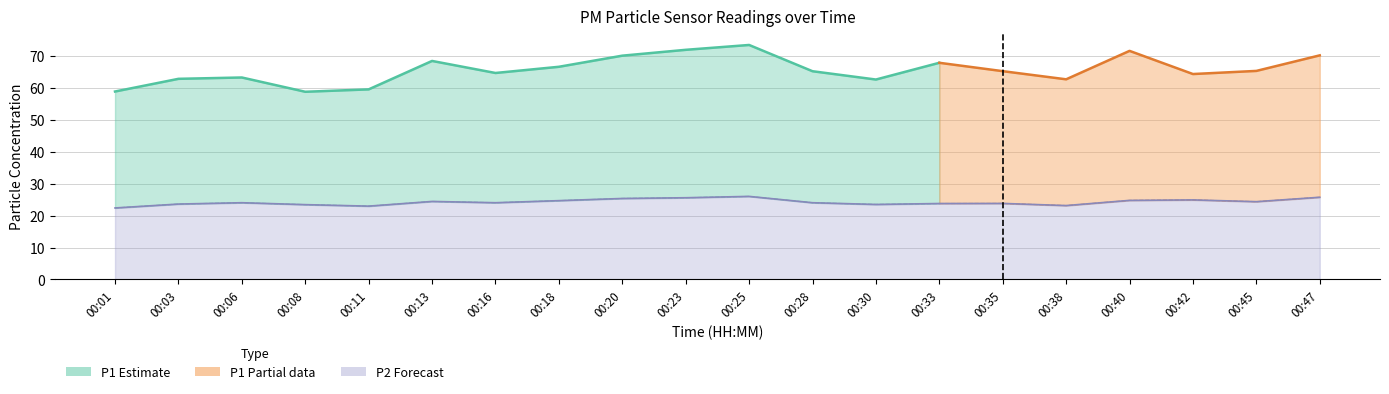

What is the value of the 10th point from the left?

25.6